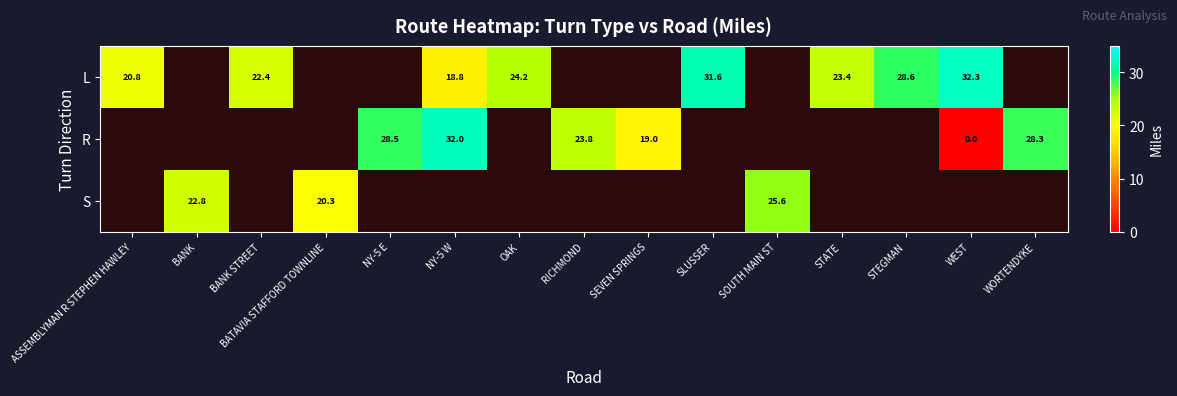

At how many categories does at least one series exceed 32?

1